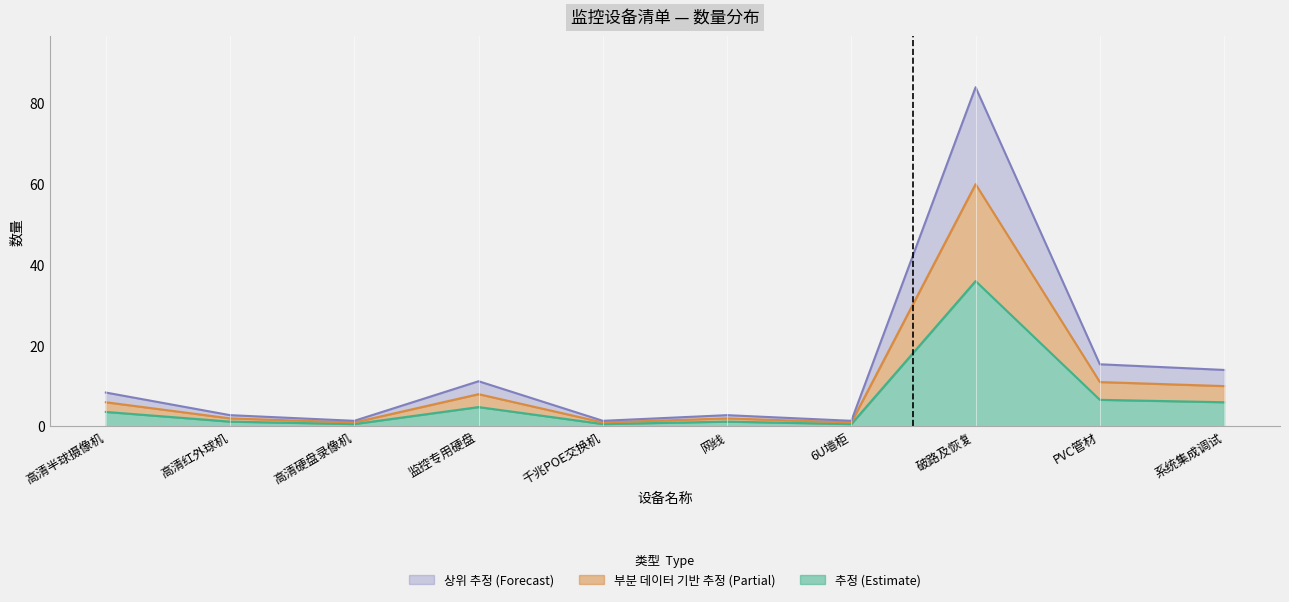

Does the chart display data point markers on the line(s)?

No